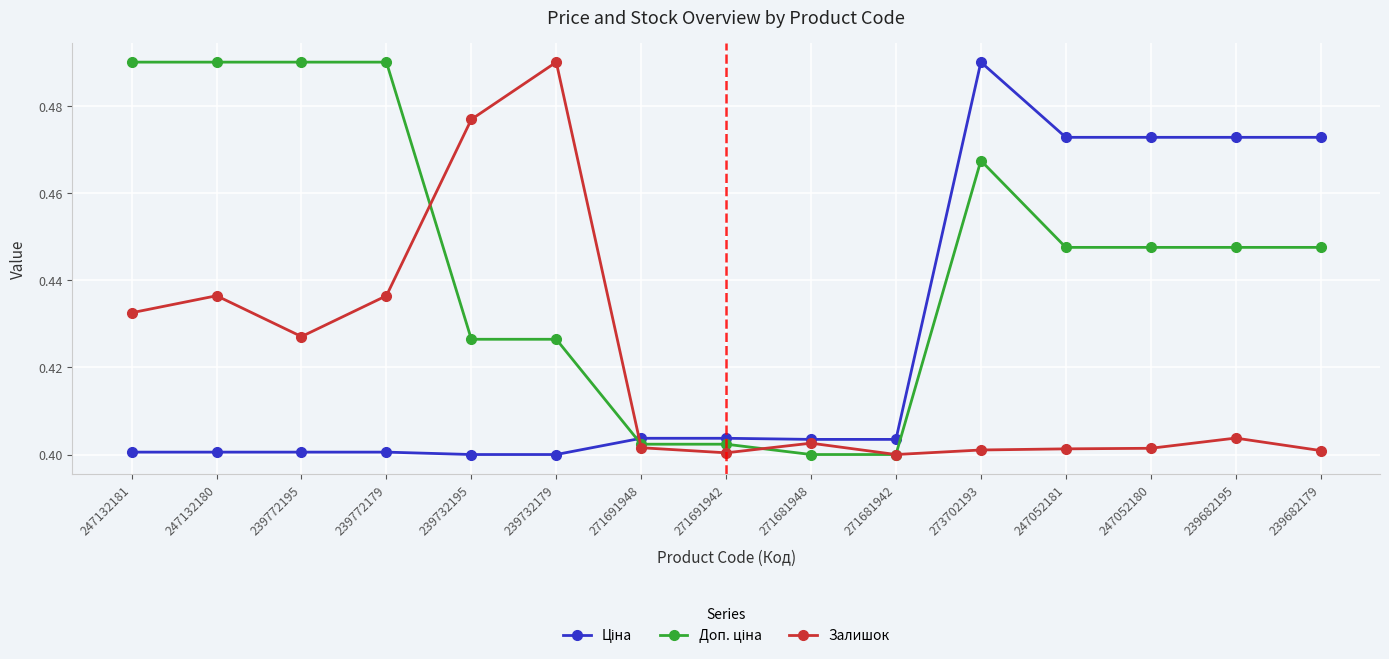

What is the label of the 7th point from the left?

271691948